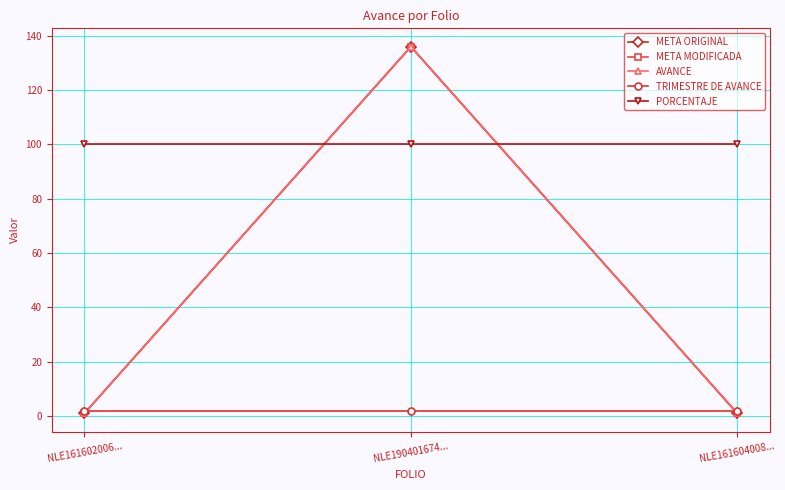

What is the label of the 2nd point from the left?

NLE190401674...